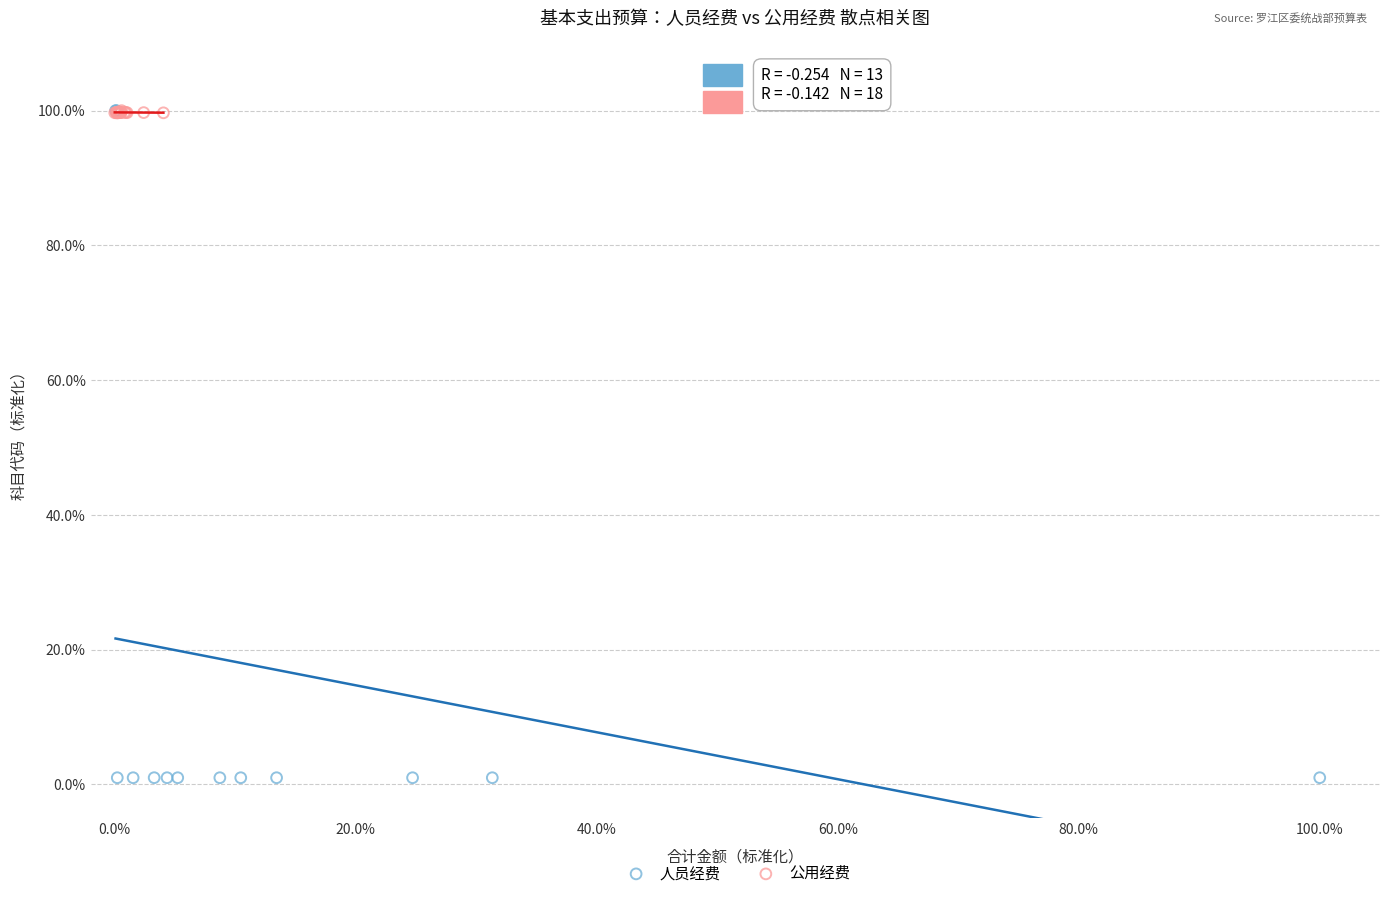

Which series contains the lowest Y value?

人员经费